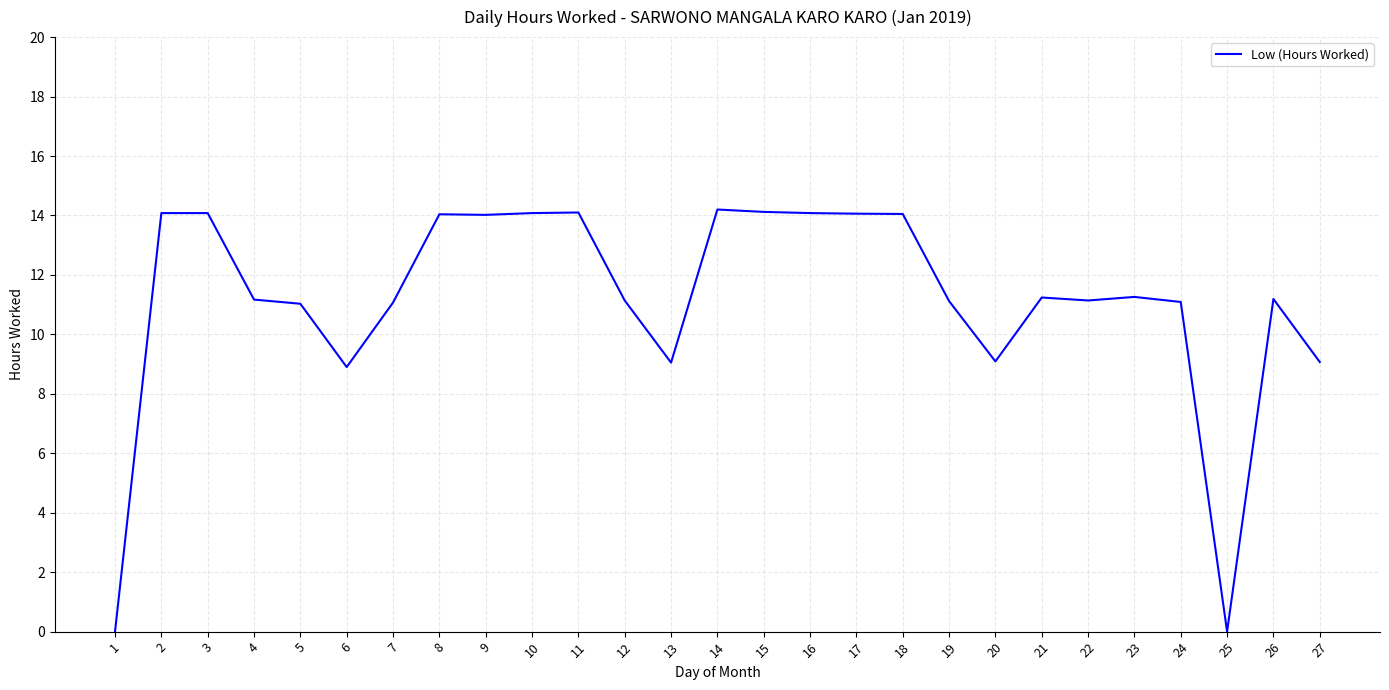

The value at 15 is 14.1. True or false?

True